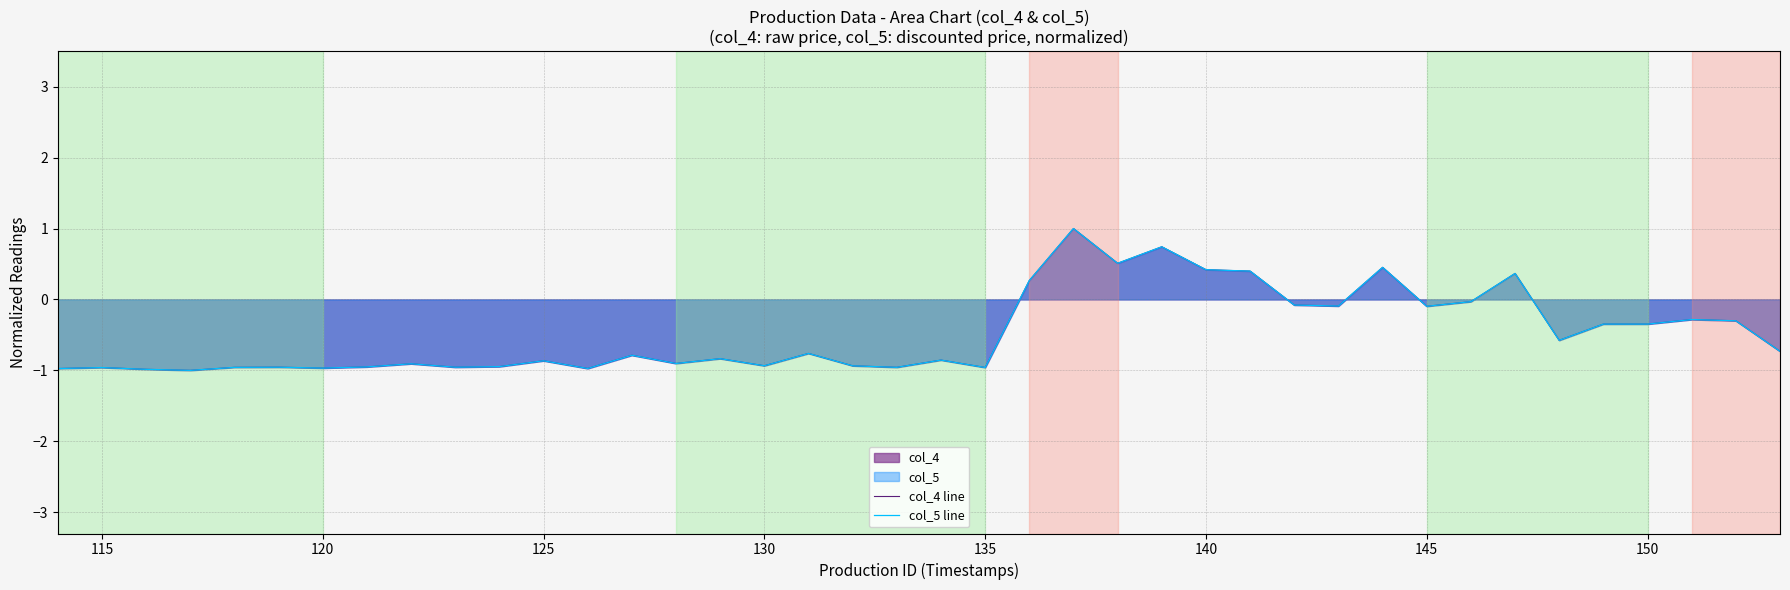

What is the greatest value displayed?

1.0